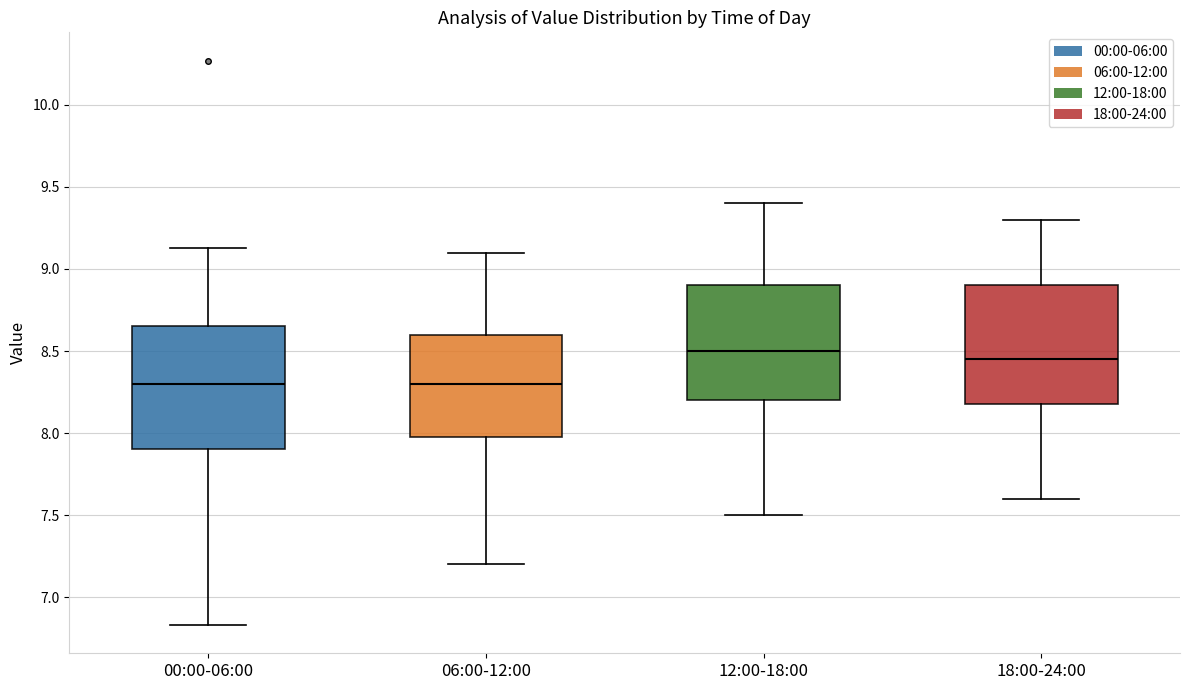

Reading left to right, transcribe this box plot: for each box, give where its median line is, the range the box spans, and where its two whiskers end, as read against the y-axis. The values are not printed on the chart, so give them approximately, as read against the axis.

00:00-06:00: median 8.30, box 7.90 to 8.65, whiskers 6.85 to 9.15
06:00-12:00: median 8.30, box 8.00 to 8.60, whiskers 7.20 to 9.10
12:00-18:00: median 8.50, box 8.20 to 8.90, whiskers 7.50 to 9.40
18:00-24:00: median 8.45, box 8.20 to 8.90, whiskers 7.60 to 9.30